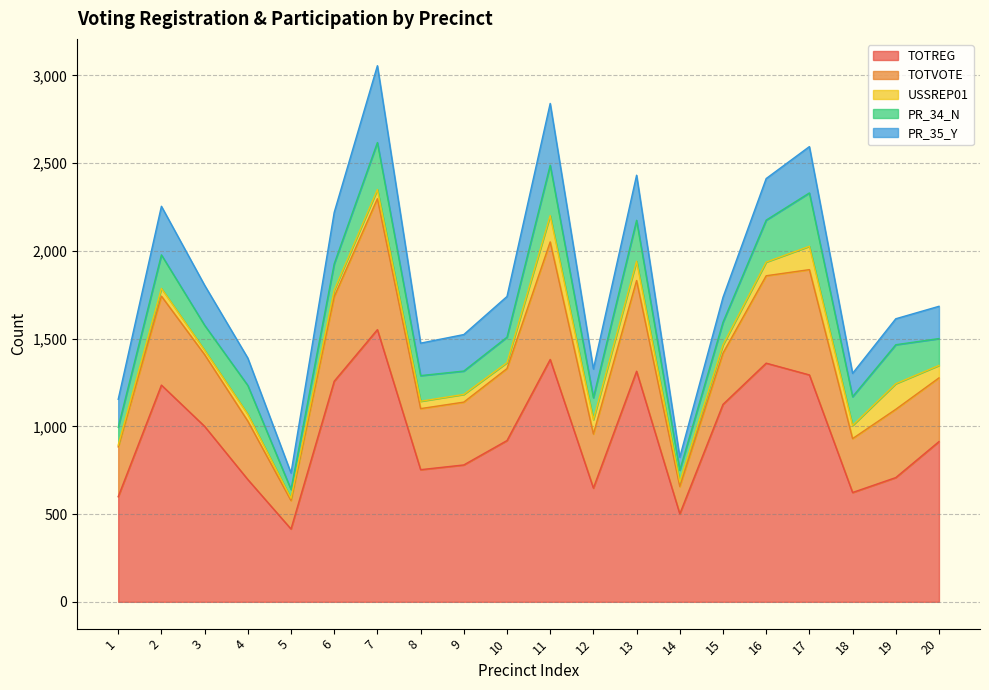

Which has a higher value, 3 or 9?

3